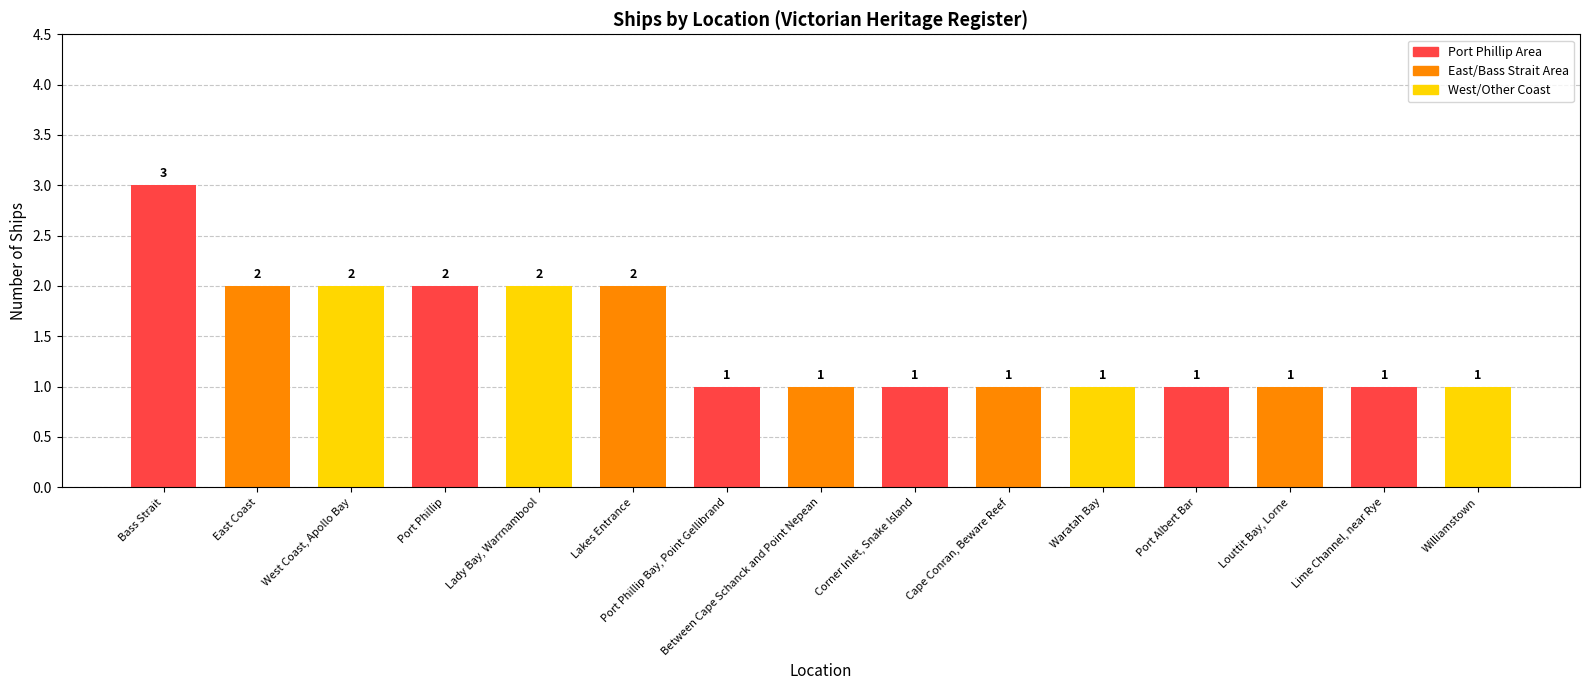

Reading left to right, extract all data points from this chart.

3	2	2	2	2	2	1	1	1	1	1	1	1	1	1